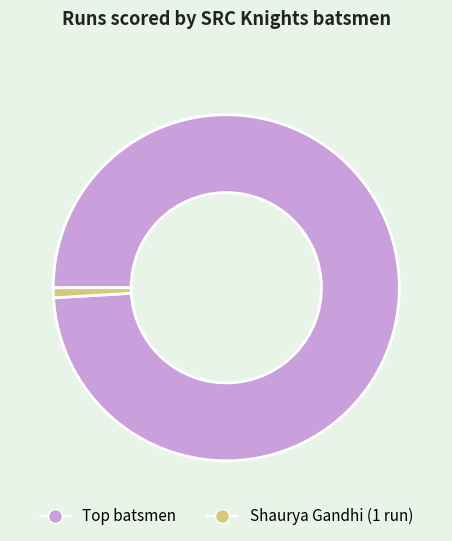

Is there a majority slice in this chart?

Yes